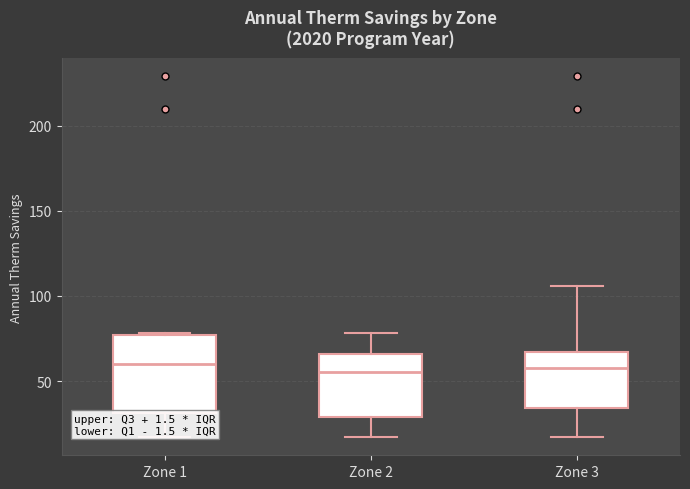

Reading left to right, read every box against the y-axis: the position of its median line, the range the box covers, and the ends of its whiskers. The values are not printed on the chart, so give them approximately, as read against the axis.

Zone 1: median 60, box 30 to 75, whiskers 15 to 80
Zone 2: median 55, box 30 to 65, whiskers 15 to 80
Zone 3: median 60, box 35 to 65, whiskers 15 to 105